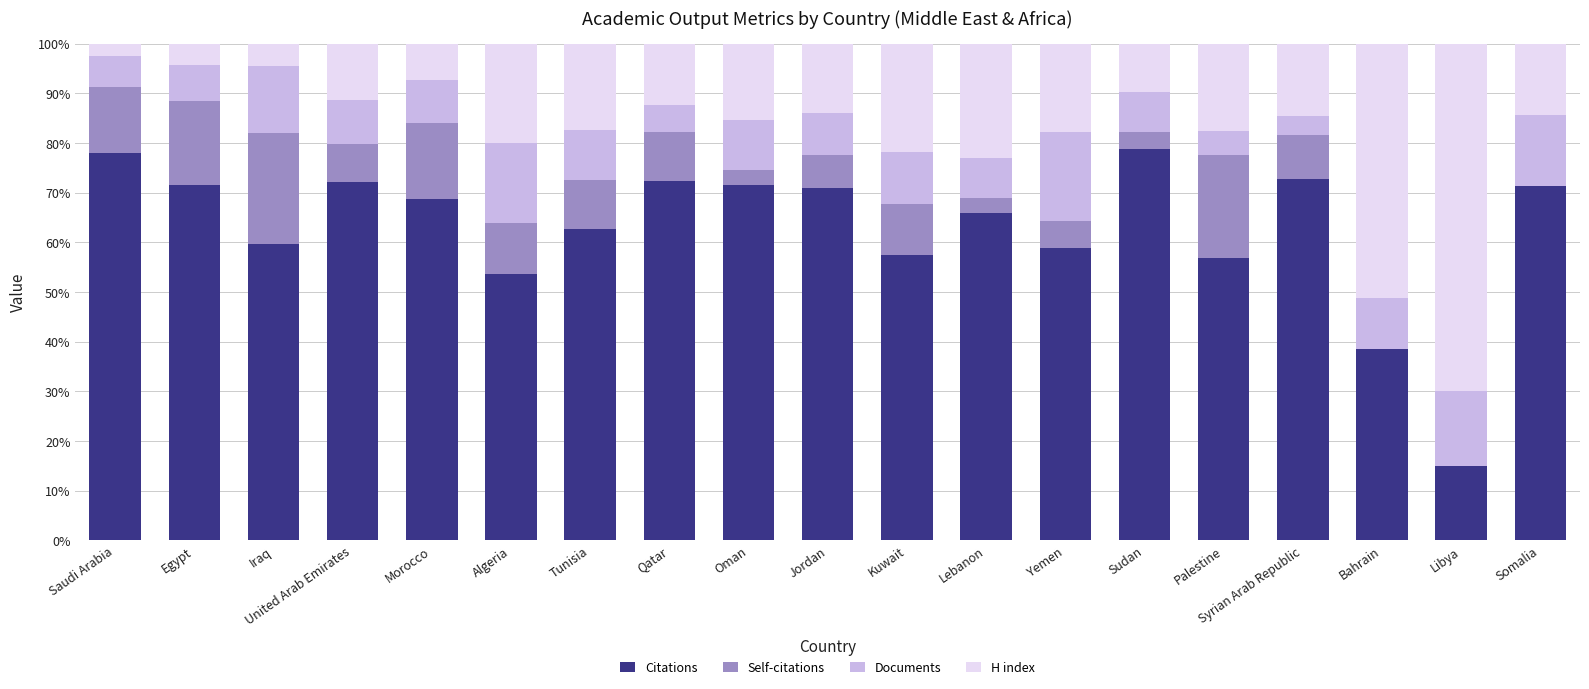

What is the highest value of the Citations series?

78.8